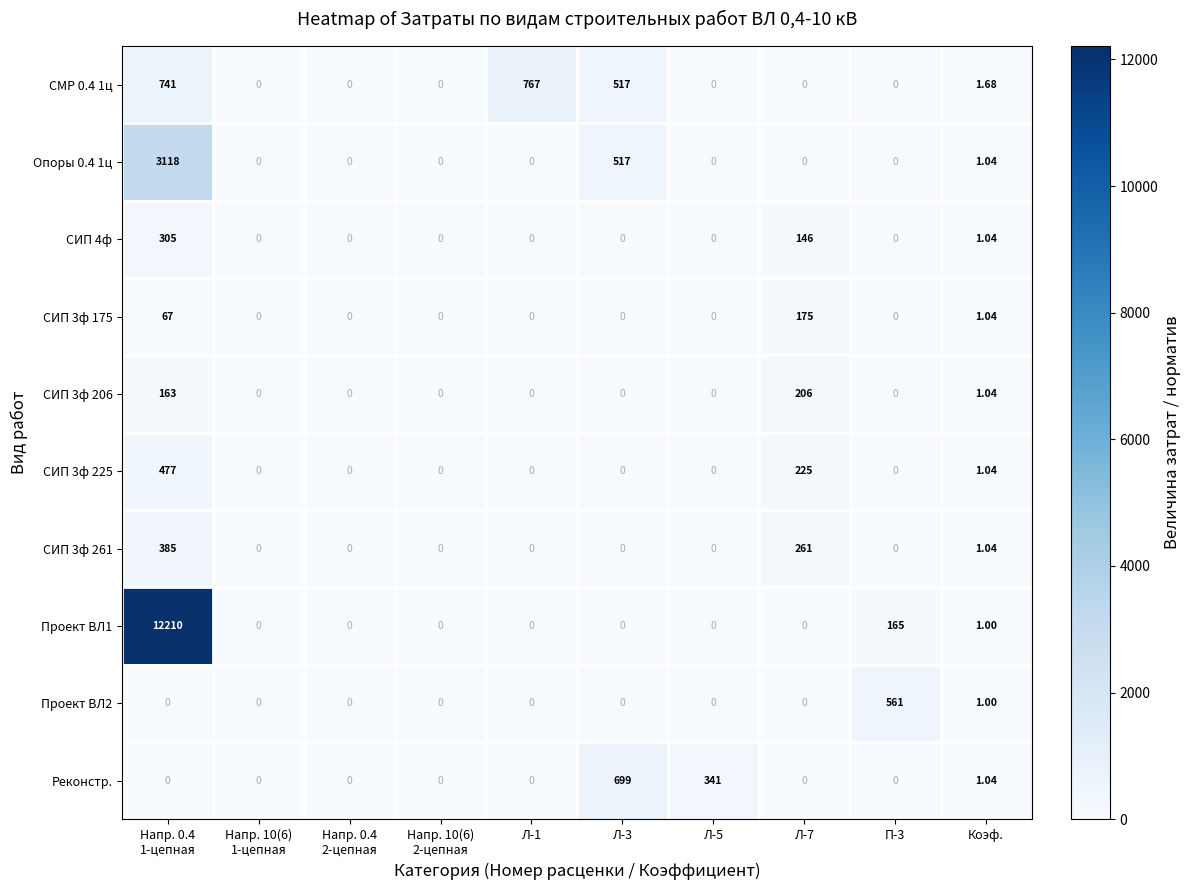

At which label is Проект ВЛ2 closest to 280?

Коэф.